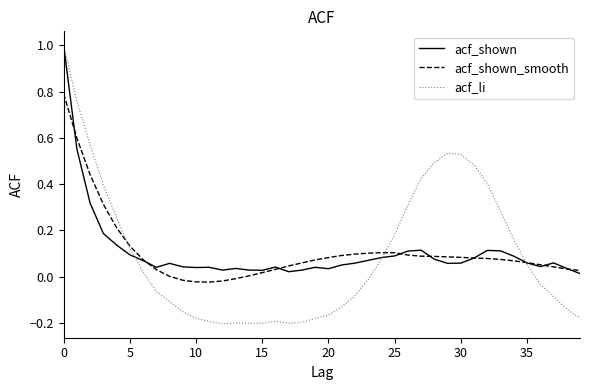

Which series has the largest range (max minus min)?

acf_li